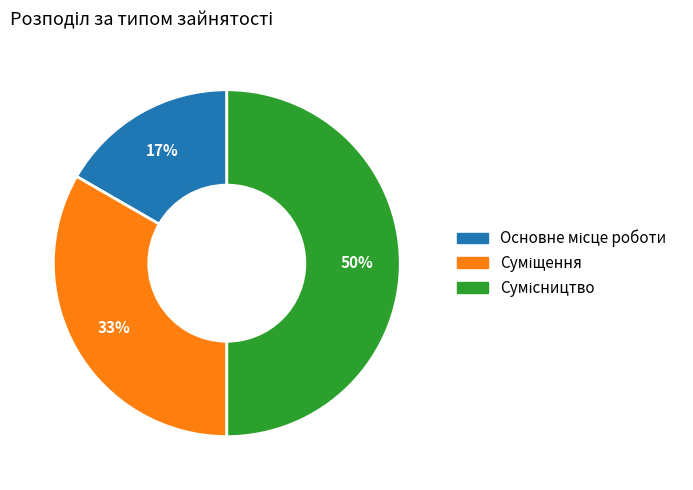

To the nearest percent, what is the difference between the largest and smallest slice percentages?

33%